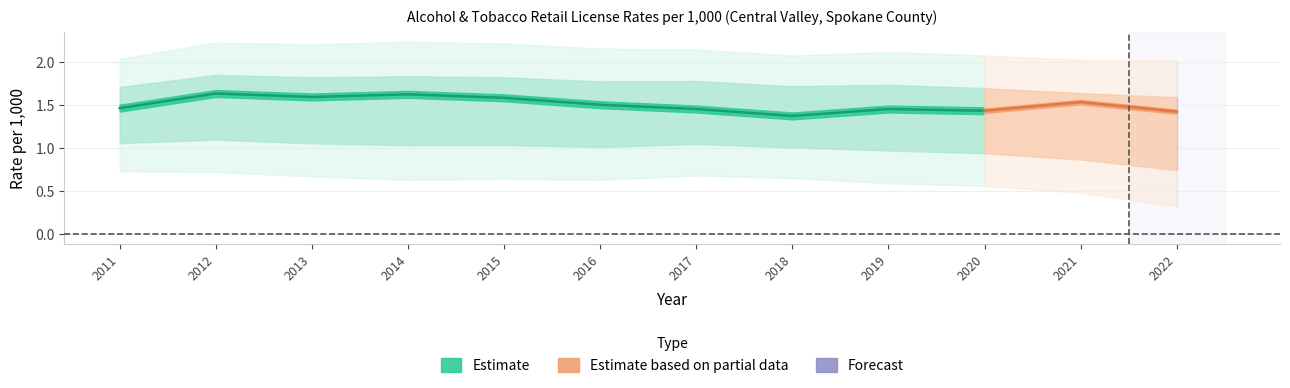

Count the district_rate values in the range 1 to 2.

12